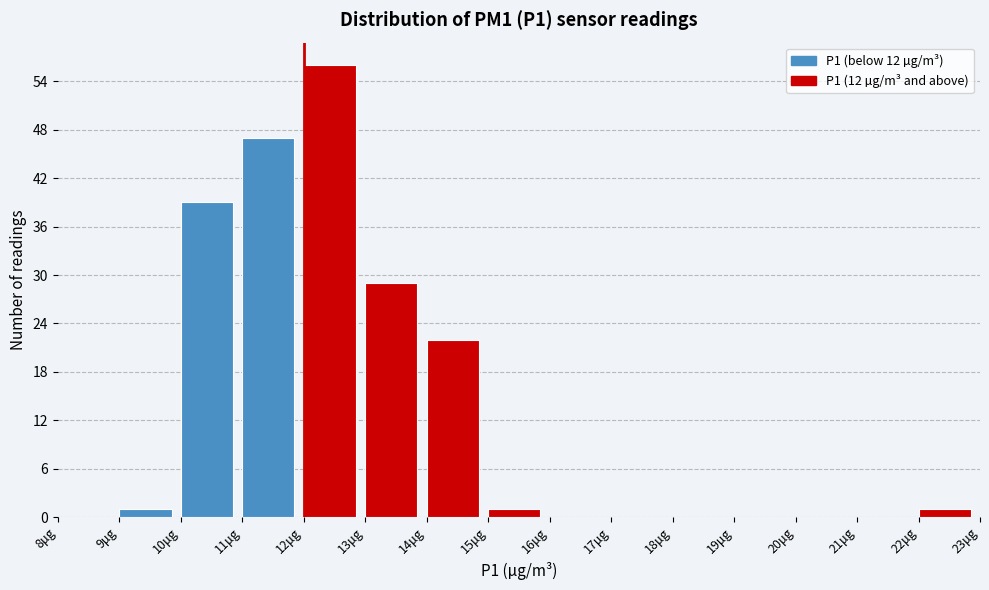

Reading left to right, transcribe this chart: for each bar, give the range it covers on the x-axis and its height. The values are not printed on the chart, so give them approximately, as read against the axis.

8 to 9: 0
9 to 10: 1
10 to 11: 39
11 to 12: 47
12 to 13: 56
13 to 14: 29
14 to 15: 22
15 to 16: 1
16 to 17: 0
17 to 18: 0
18 to 19: 0
19 to 20: 0
20 to 21: 0
21 to 22: 0
22 to 23: 1